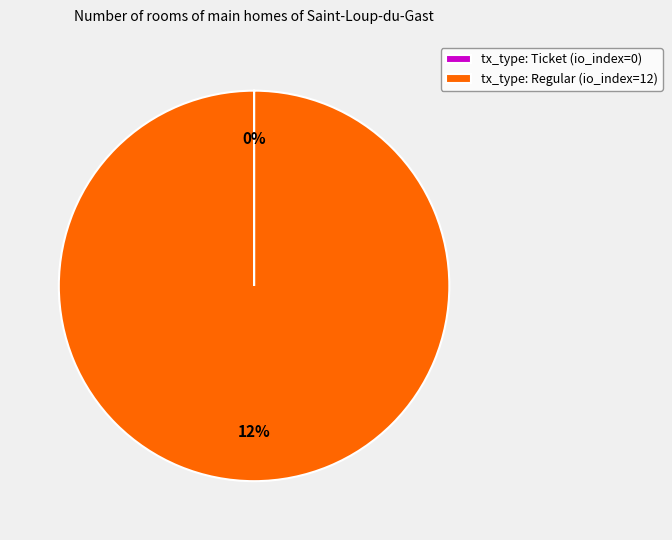

To the nearest percent, what is the combined percentage of tx_type: Ticket (io_index=0) and tx_type: Regular (io_index=12)?

100%